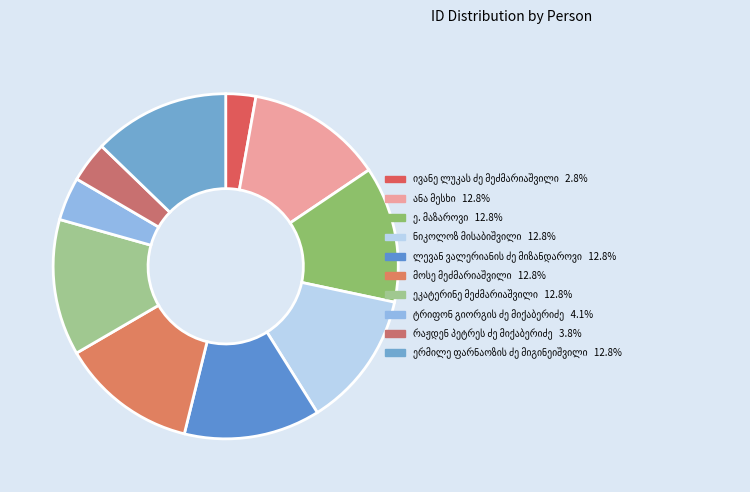

Is მოსე მეძმარიაშვილი the majority of the pie?

No